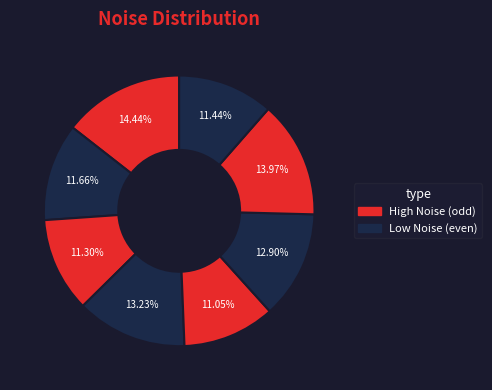

Does any single category account for the majority?

No